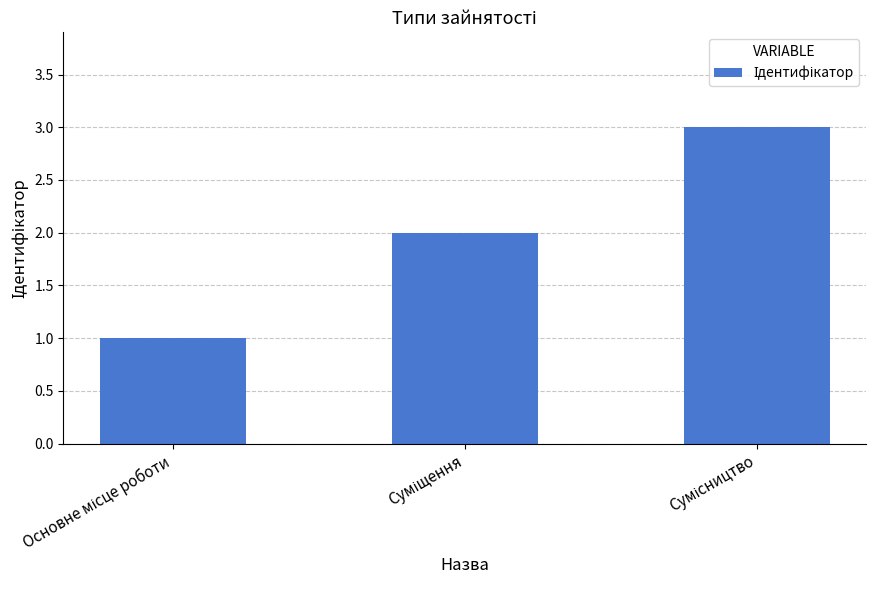

What is the greatest value displayed?

3